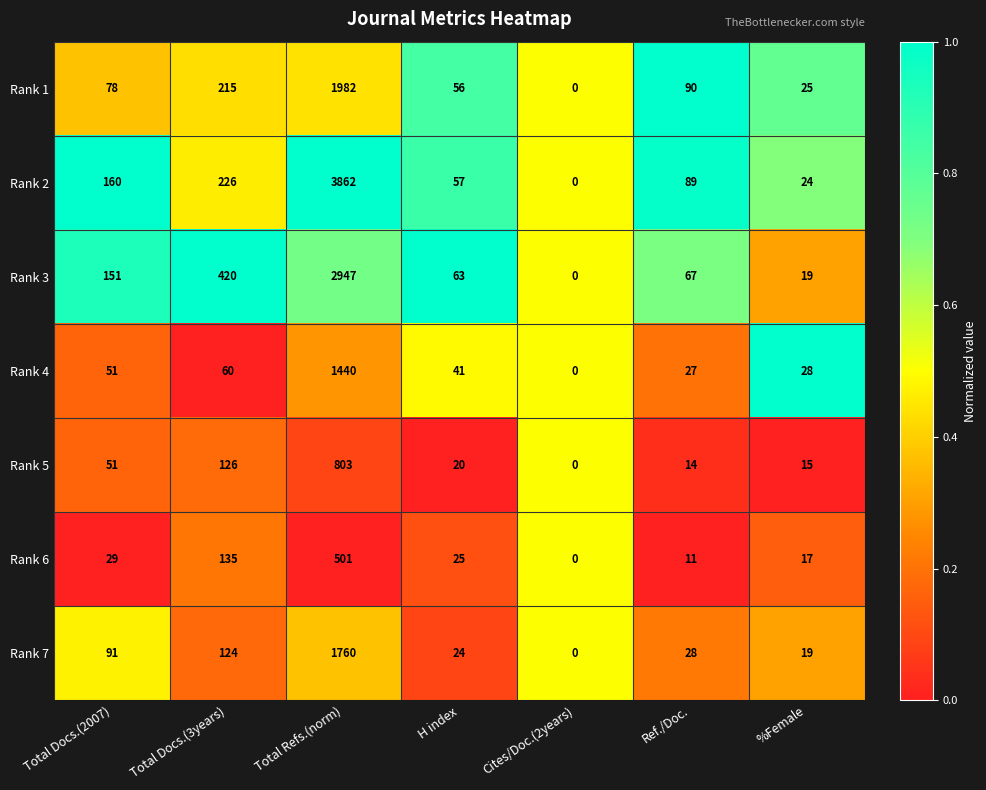

True or false: Rank 7 has a value of 24 at H index.

True